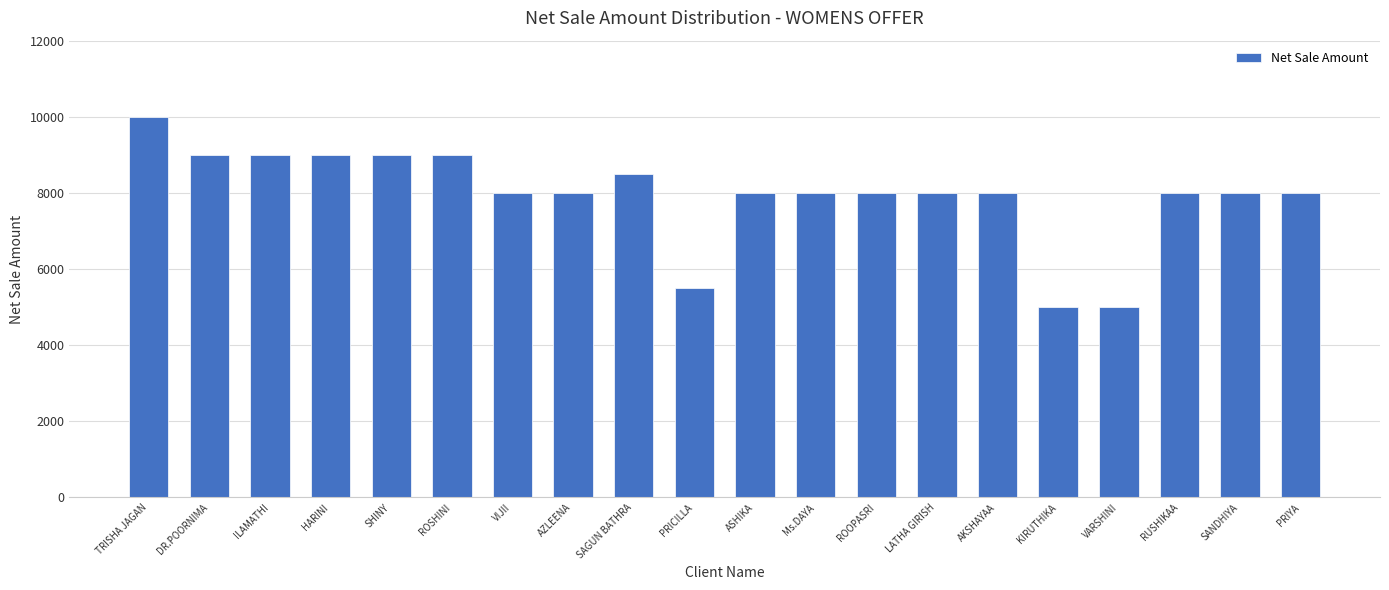

What is the average value?

7950